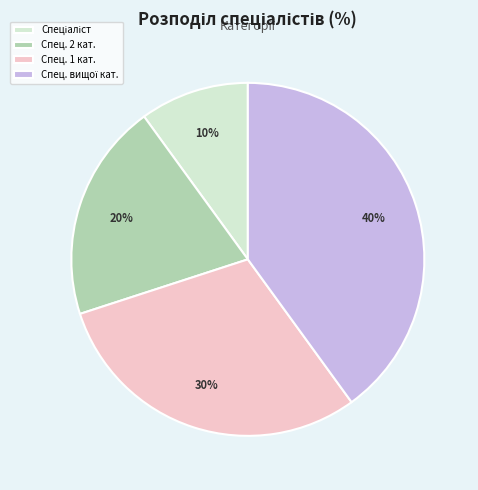

Does any single category account for the majority?

No